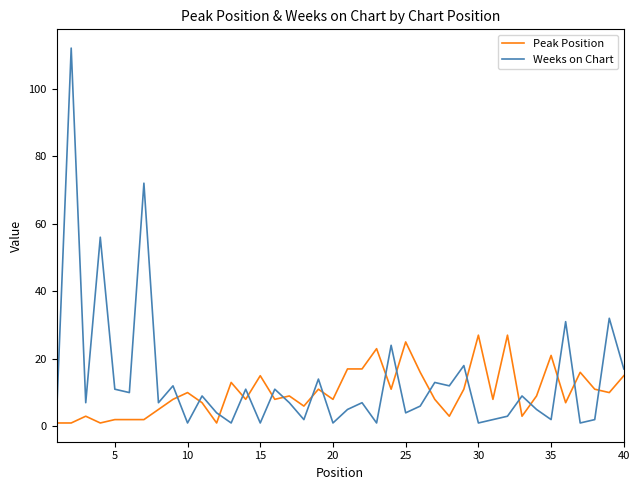

Which series has the widest spread of values?

Weeks on Chart